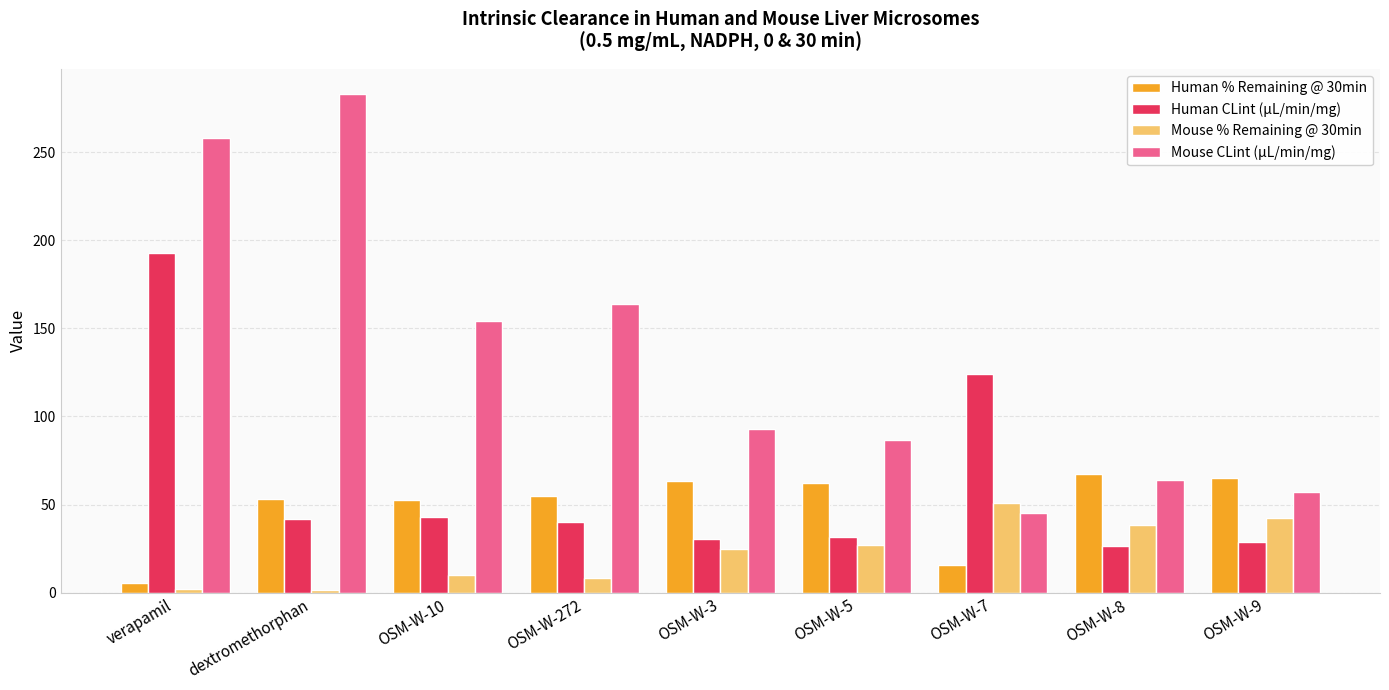

What are all the series names shown in the legend?

Human % Remaining @ 30min, Human CLint (µL/min/mg), Mouse % Remaining @ 30min, Mouse CLint (µL/min/mg)